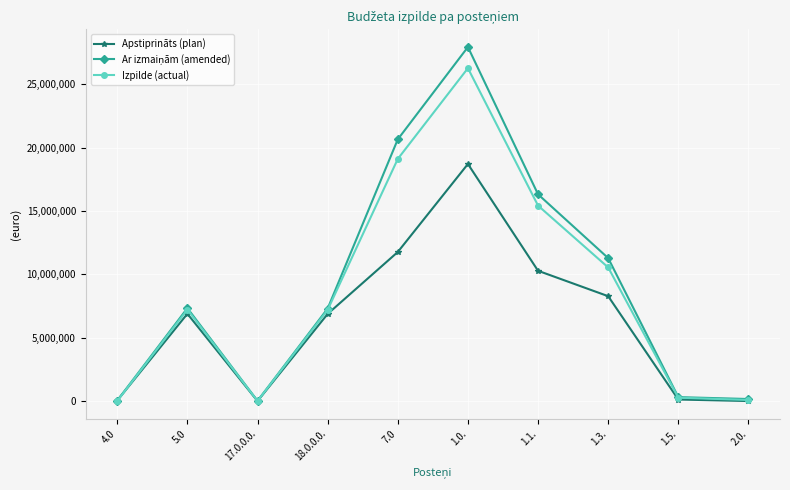

True or false: Apstiprināts (plan) has more than 1 interior local peaks.

True